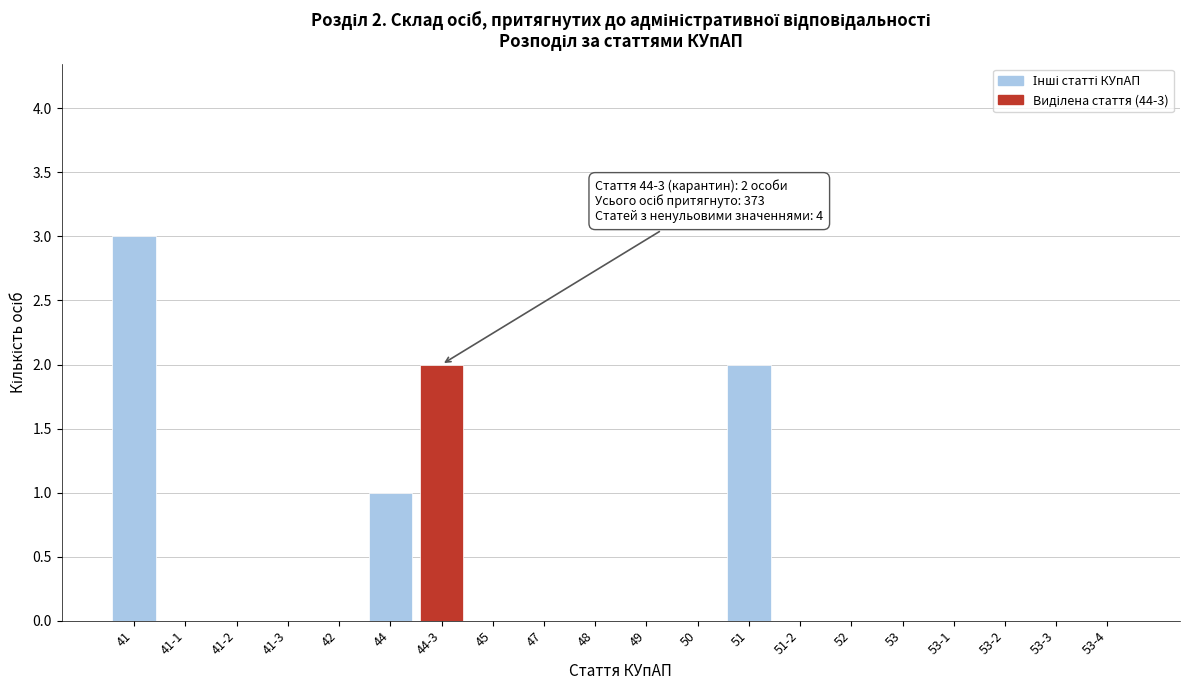

Reading left to right, extract all data points from this chart.

41=3	41-1=0	41-2=0	41-3=0	42=0	44=1	44-3=2	45=0	47=0	48=0	49=0	50=0	51=2	51-2=0	52=0	53=0	53-1=0	53-2=0	53-3=0	53-4=0